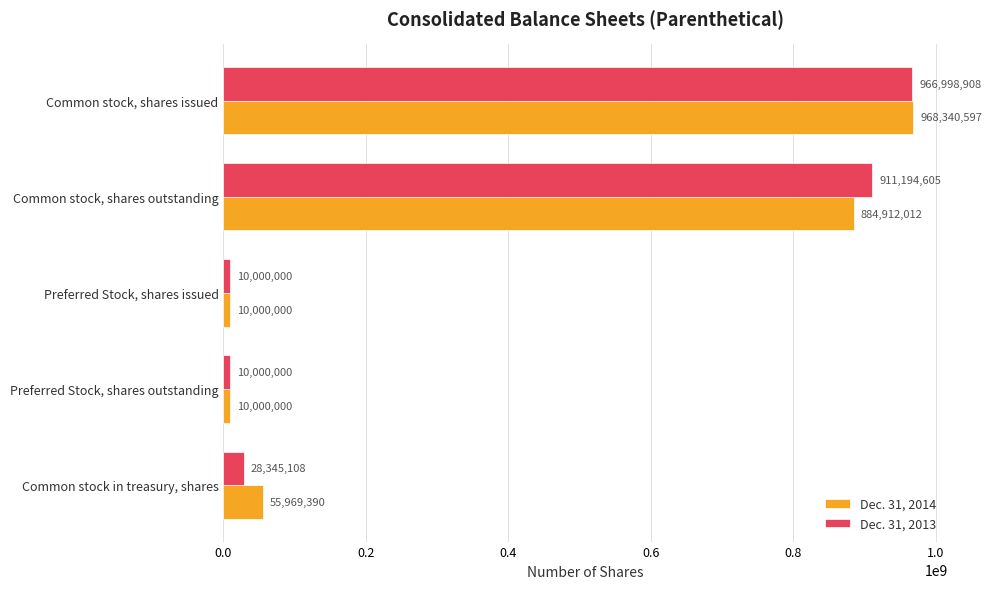

What are all the series names shown in the legend?

Dec. 31, 2014, Dec. 31, 2013